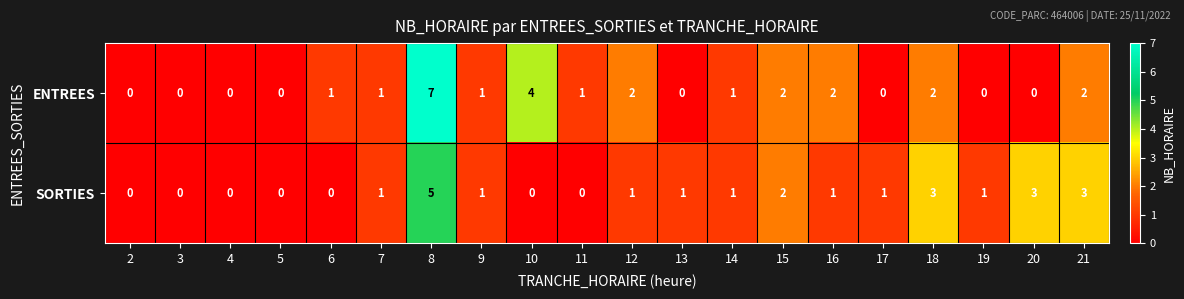

How many SORTIES values are between 0 and 2?

16